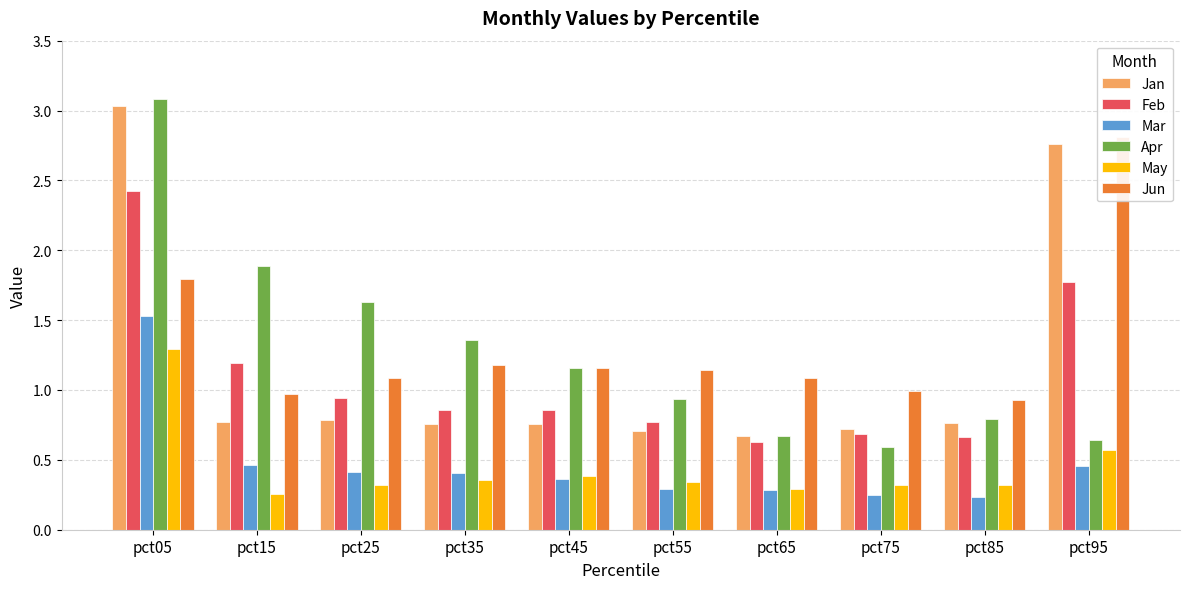

What is the value of the Jun bar at the 7th from the left?

1.1